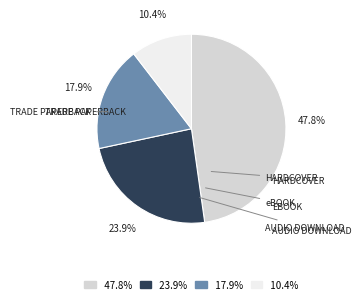

Does any single category account for the majority?

No